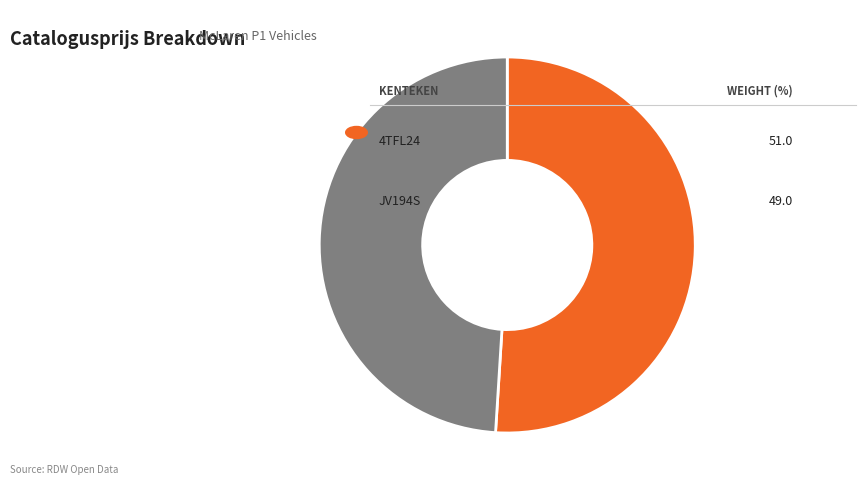

Is there any slice that represents more than half of the pie?

Yes